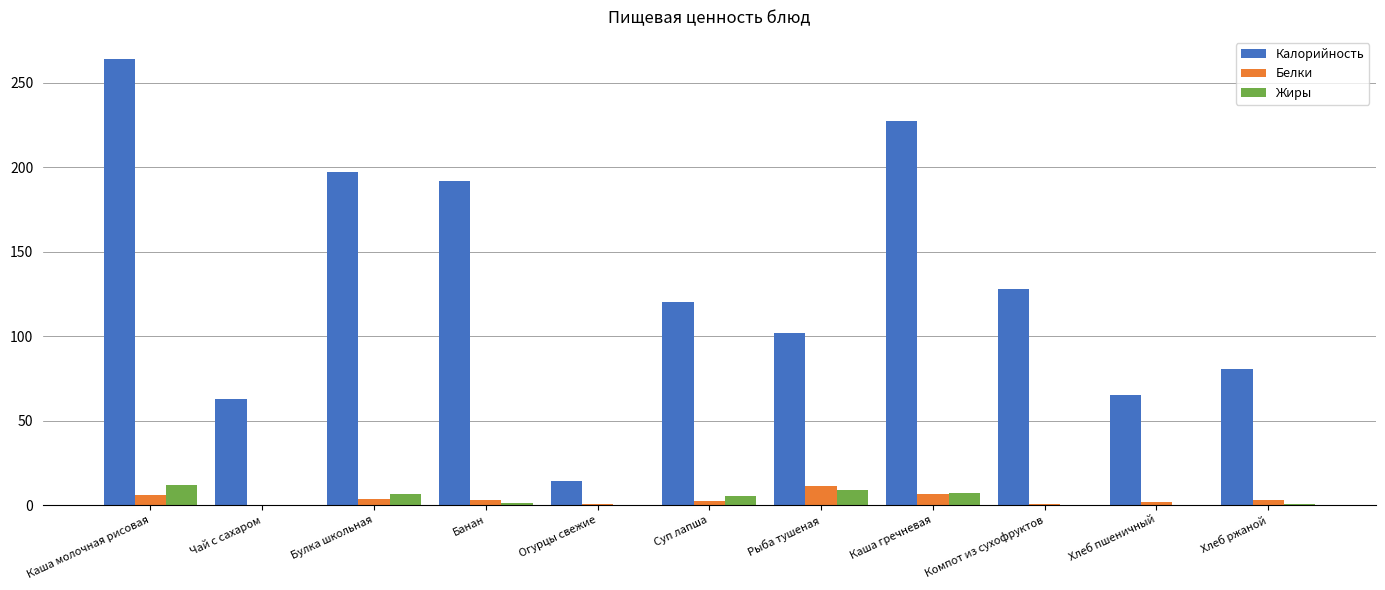

What are all the series names shown in the legend?

Калорийность, Белки, Жиры